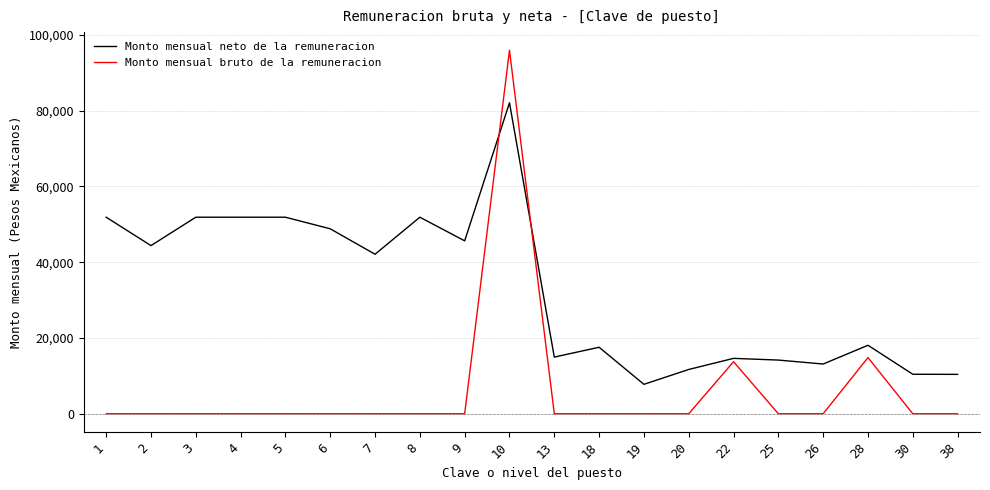

Rank the series by their maximum value, from highest to lowest.

Monto mensual bruto de la remuneracion, Monto mensual neto de la remuneracion